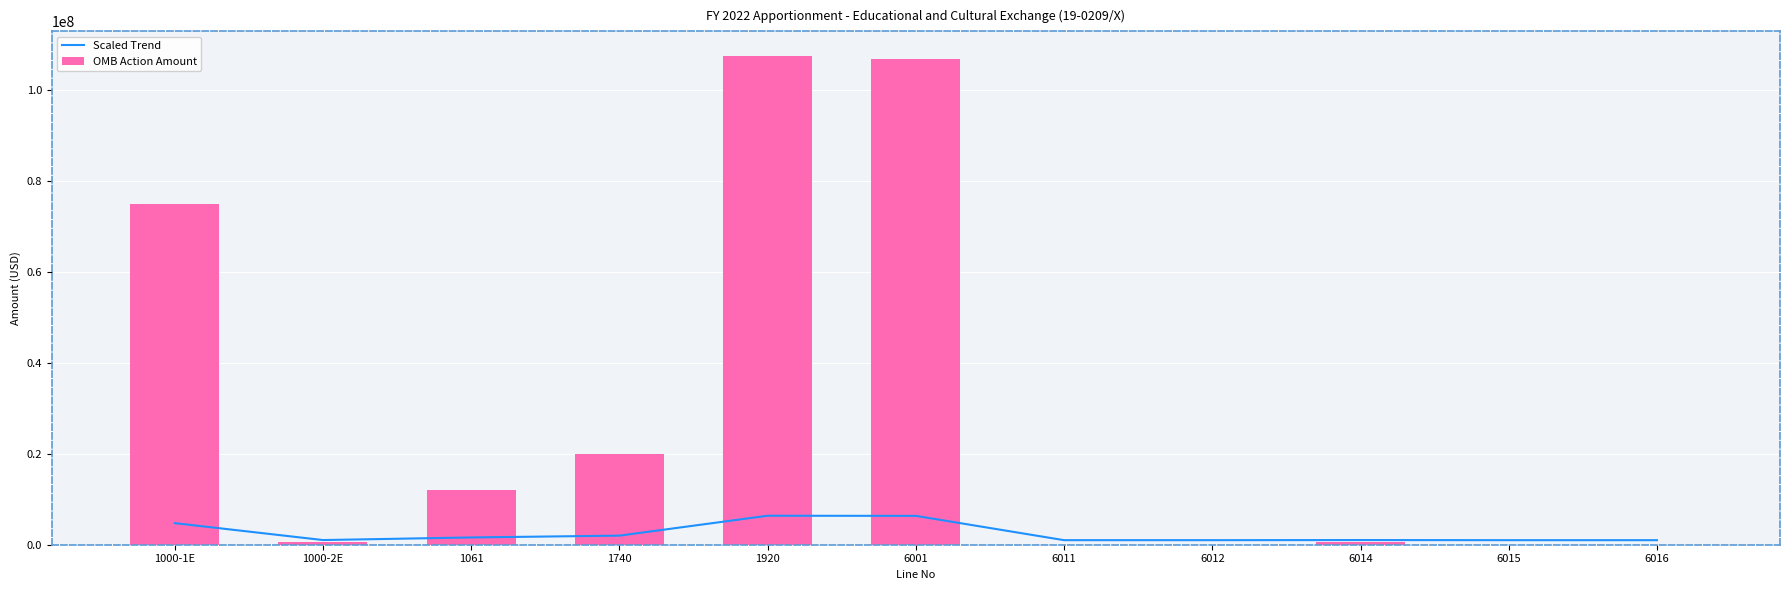

What is the label of the 9th bar from the right?

1061